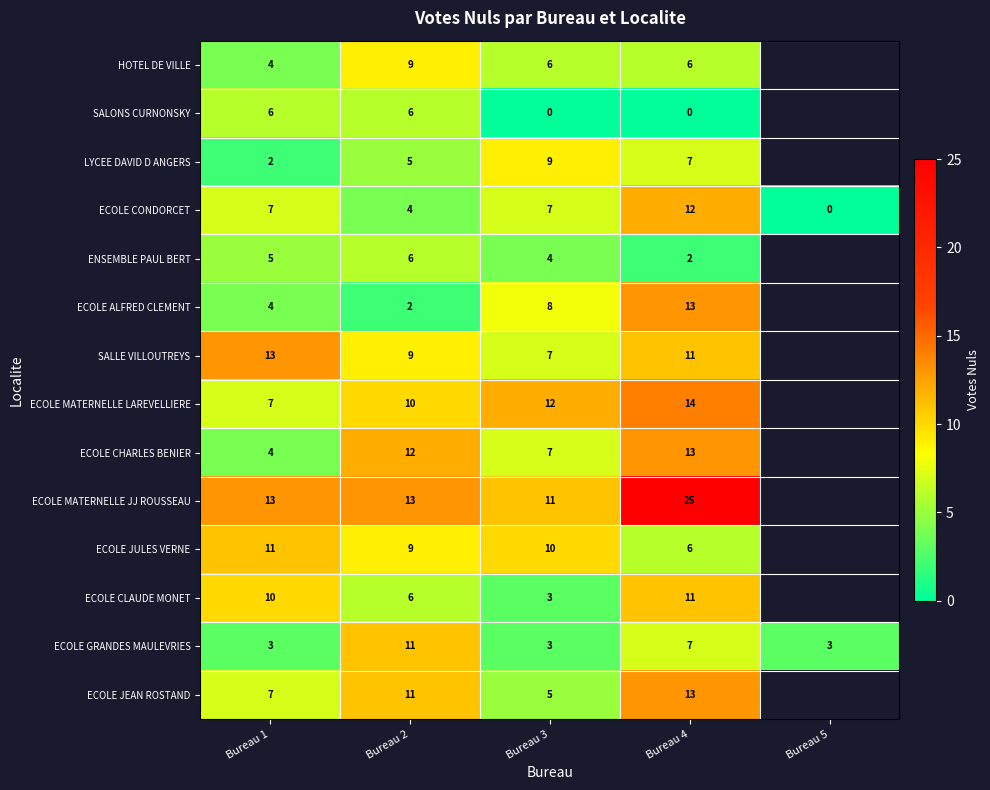

True or false: ECOLE GRANDES MAULEVRIES has a value of 3 at Bureau 5.

True